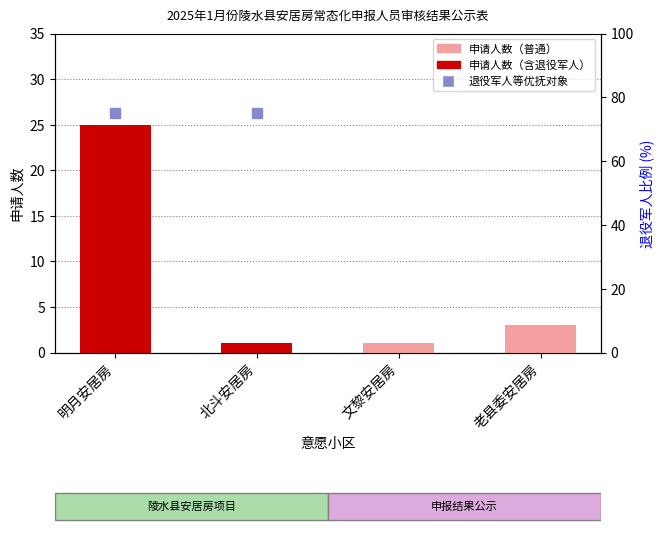

Where is the data nearest to the value 13?

老县委安居房